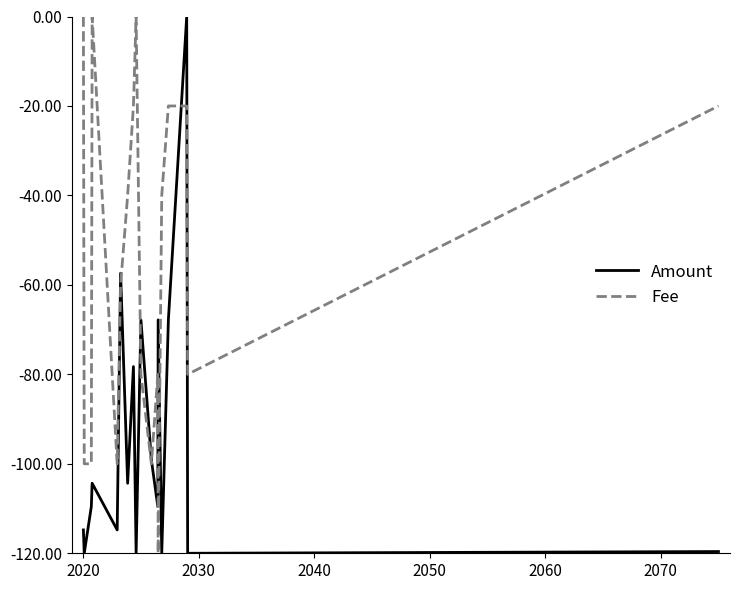

What is the smallest value displayed?

-120.0